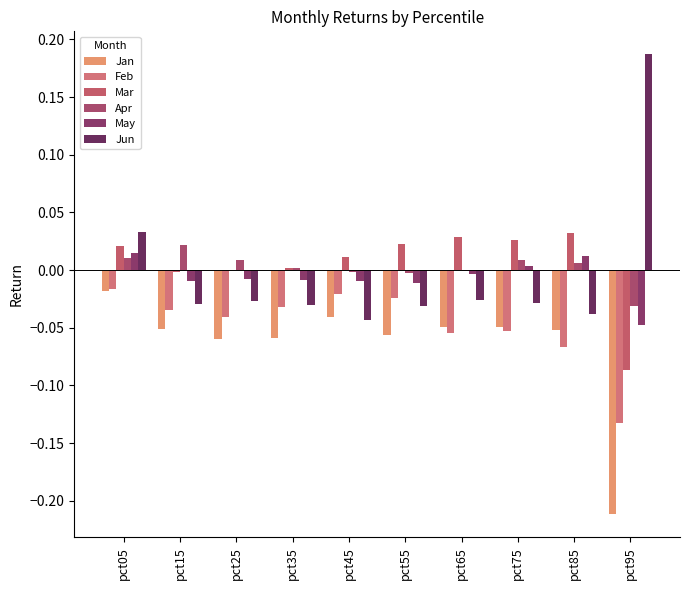

What is the spread (max minus min) of values at pct45?

0.1